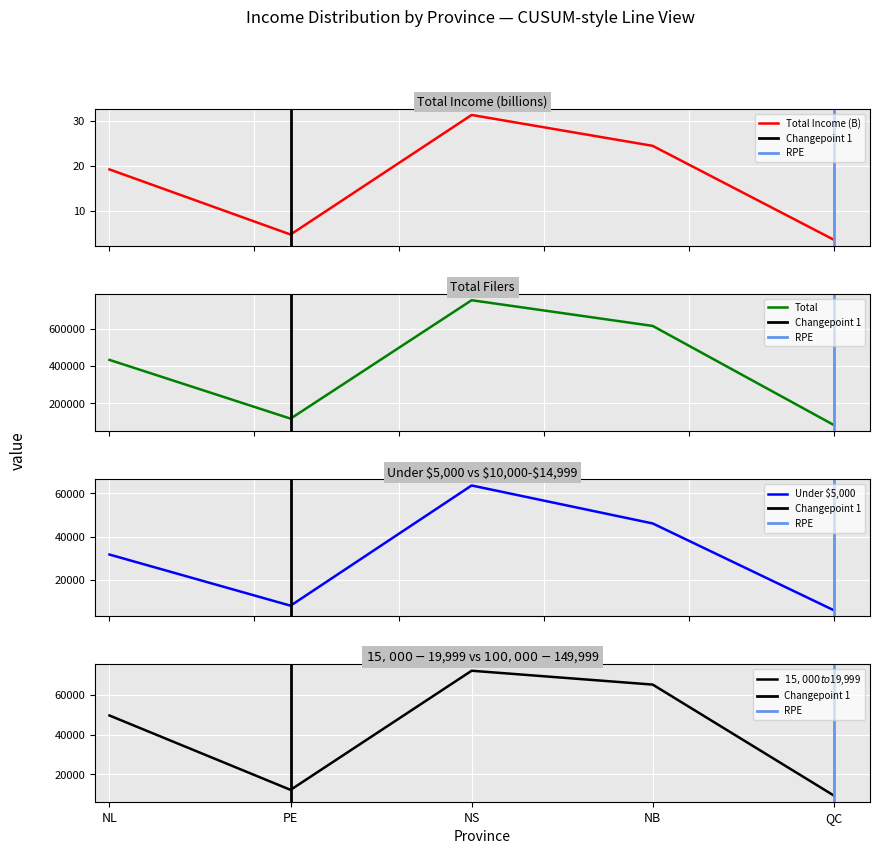

What is the difference between the highest and lowest values at QC?

83836.4